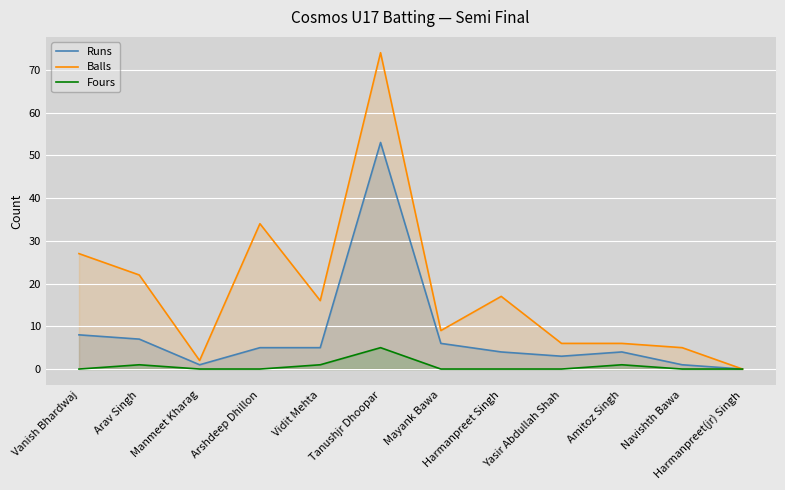

How many data points in Balls are less than 16?

6